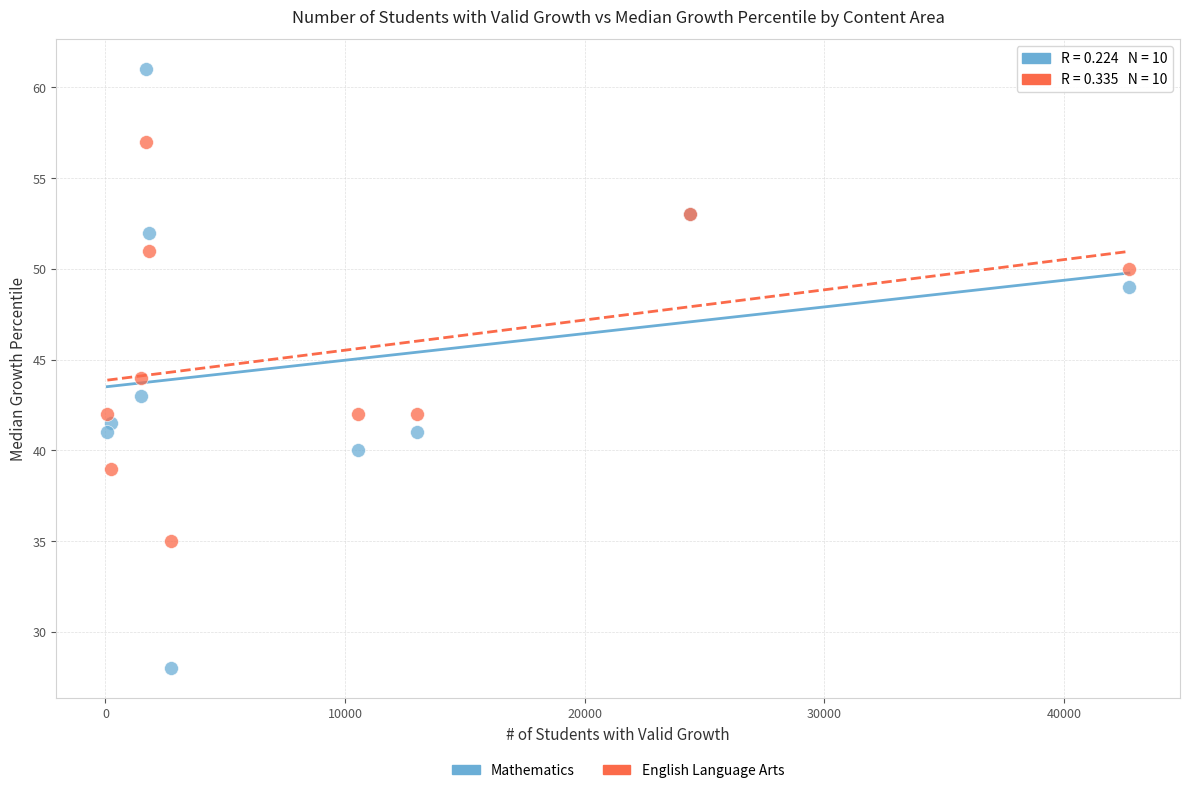

Which series reaches the maximum Y coordinate?

Mathematics